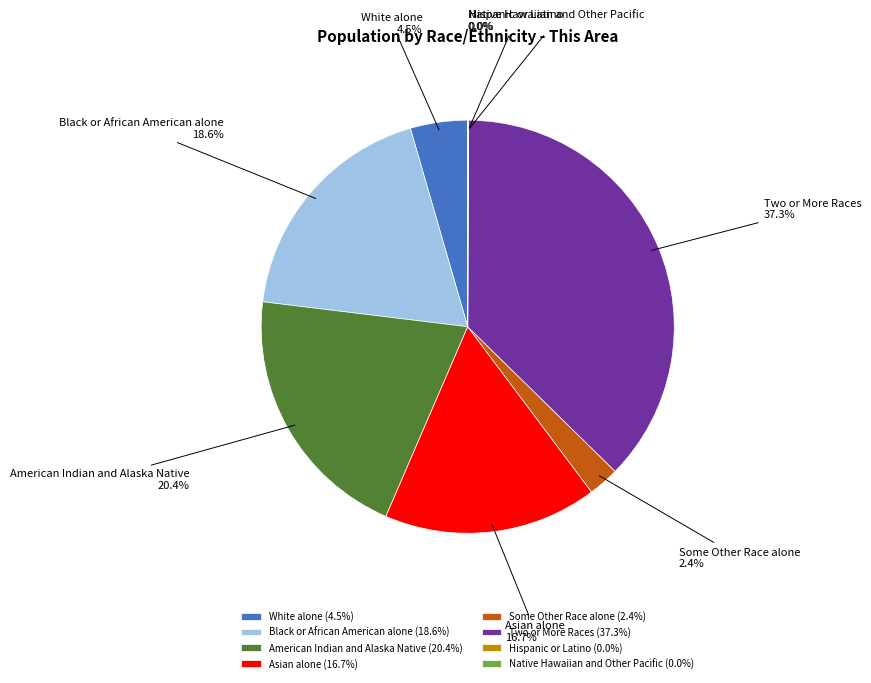

Between White alone and Asian alone, which is larger?

Asian alone